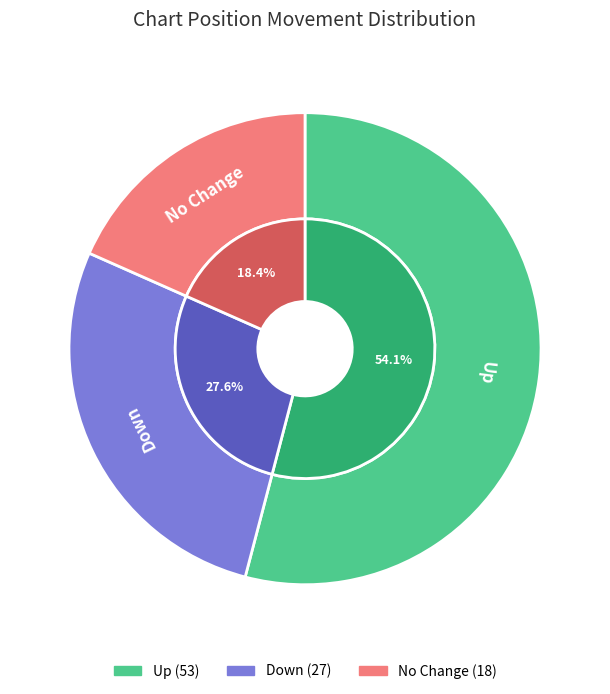

Which slice is the largest?

up